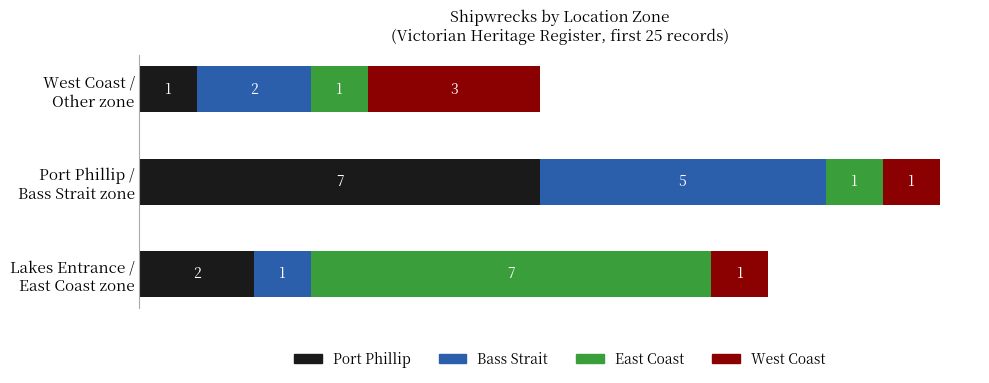

What is the maximum value for Port Phillip?

7